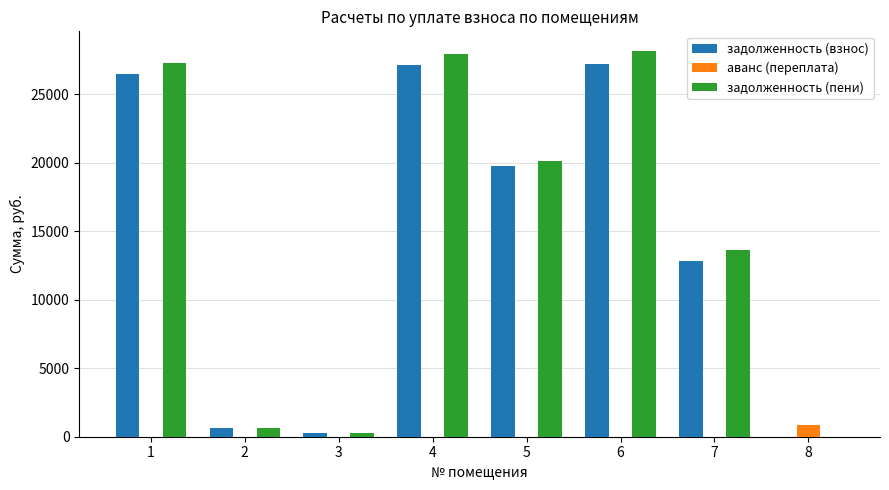

Is the value of аванс (переплата) at 5 greater than the value of задолженность (взнос) at 1?

No